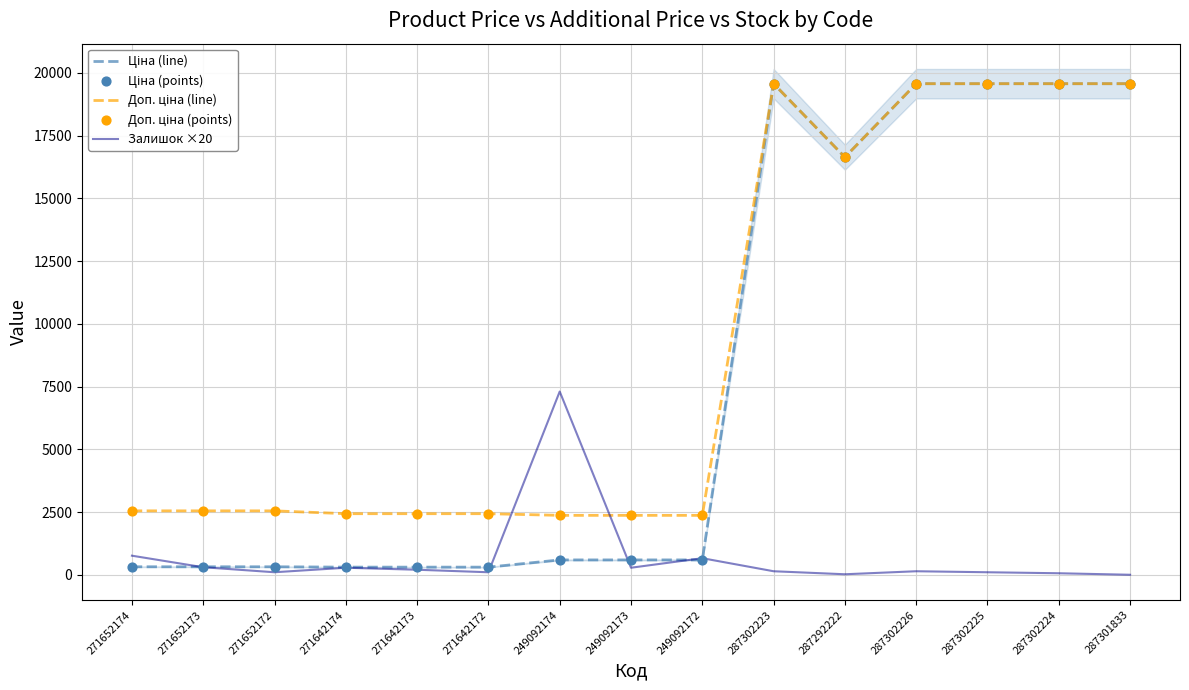

At which category is the sum across all series the highest?

287302223